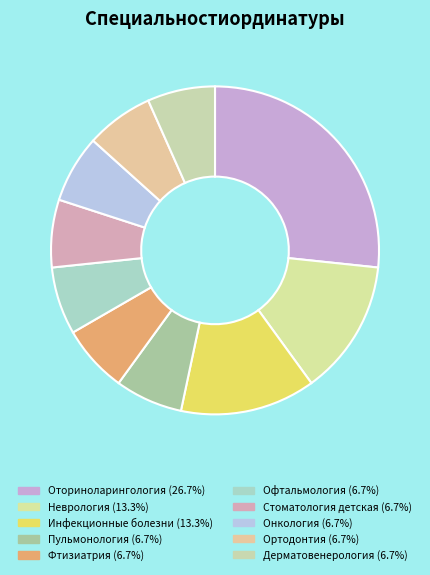

What is the ratio of the value at Ортодонтия to the value at Стоматология детская?

1.0